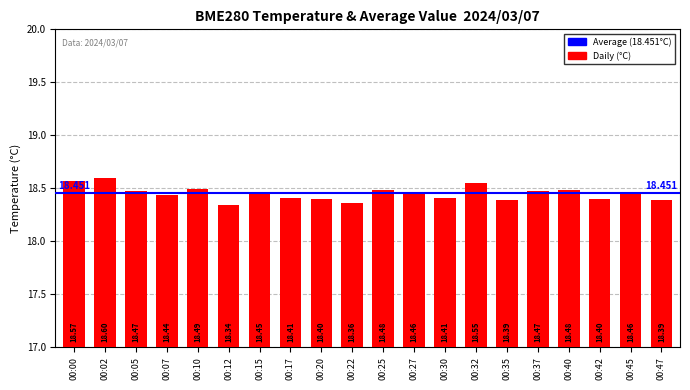

What is the difference between the values at 00:12 and 00:02?

0.3